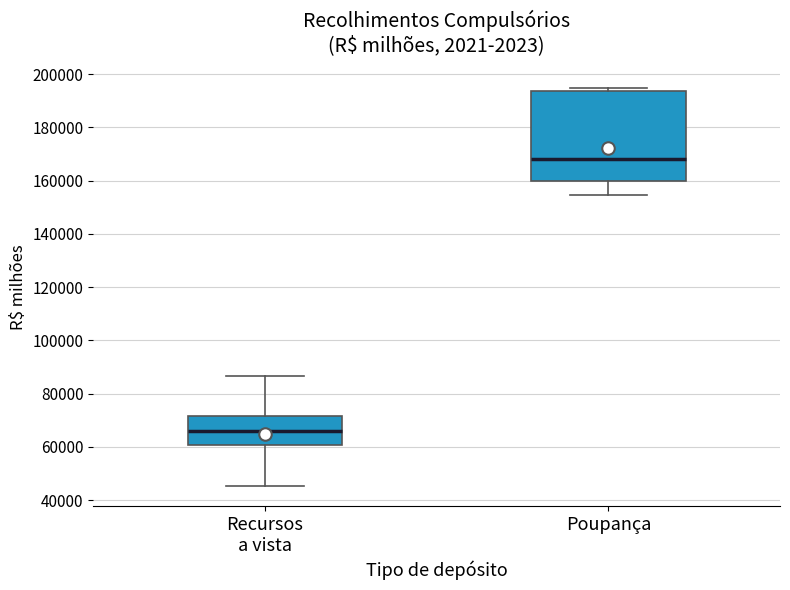

Reading left to right, transcribe this box plot: for each box, give where its median line is, the range the box spans, and where its two whiskers end, as read against the y-axis. The values are not printed on the chart, so give them approximately, as read against the axis.

Recursos a vista: median 66000, box 60000 to 72000, whiskers 46000 to 86000
Poupança: median 168000, box 160000 to 194000, whiskers 154000 to 194000 (just above the box's upper edge)